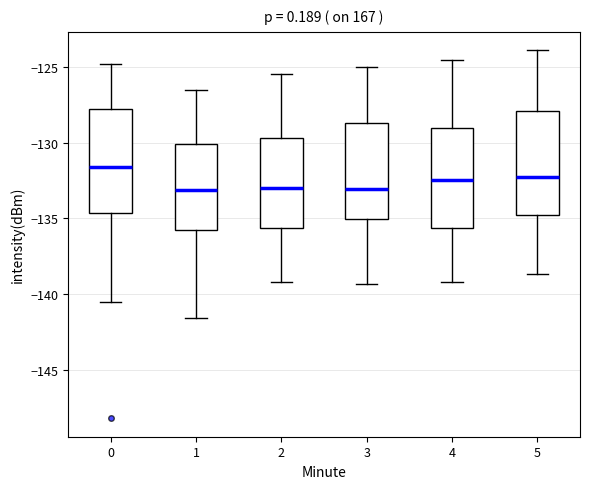

Reading left to right, read every box against the y-axis: the position of its median line, the range the box covers, and the ends of its whiskers. The values are not printed on the chart, so give them approximately, as read against the axis.

0: median -131.5, box -134.5 to -128.0, whiskers -140.5 to -125.0
1: median -133.0, box -136.0 to -130.0, whiskers -141.5 to -126.5
2: median -133.0, box -135.5 to -129.5, whiskers -139.0 to -125.5
3: median -133.0, box -135.0 to -128.5, whiskers -139.5 to -125.0
4: median -132.5, box -135.5 to -129.0, whiskers -139.0 to -124.5
5: median -132.5, box -135.0 to -128.0, whiskers -138.5 to -124.0